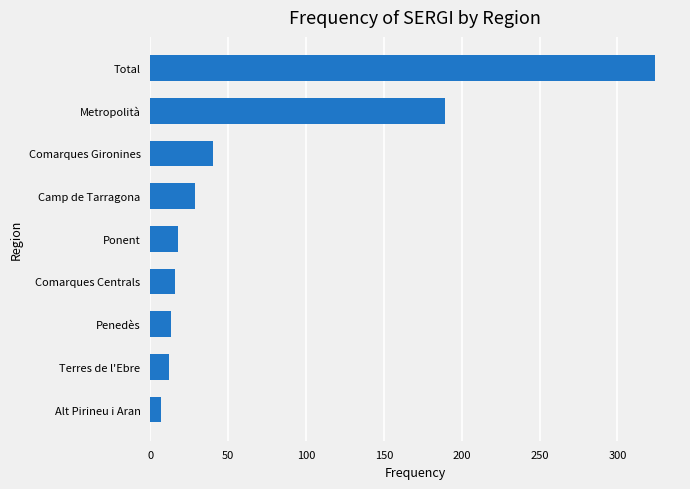

Which label corresponds to the largest value in the chart?

Total